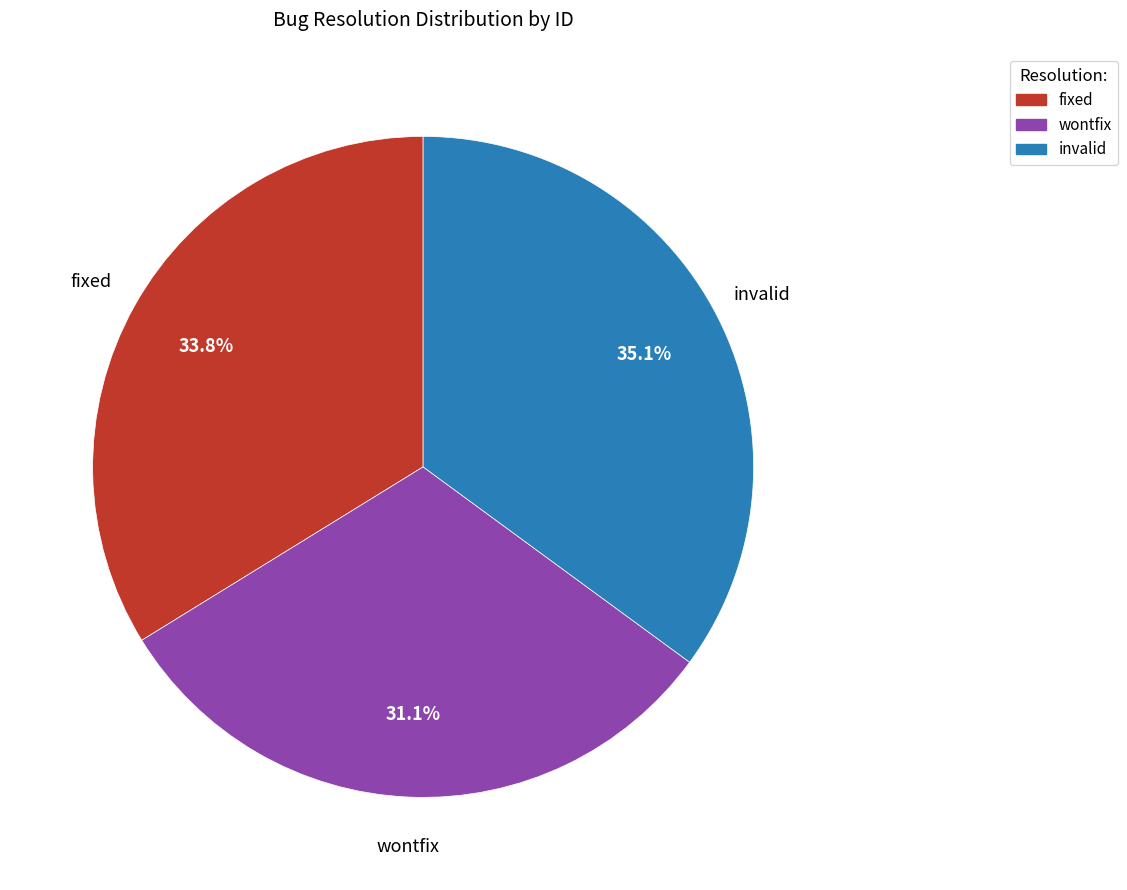

Does wontfix represent more than half of the total?

No